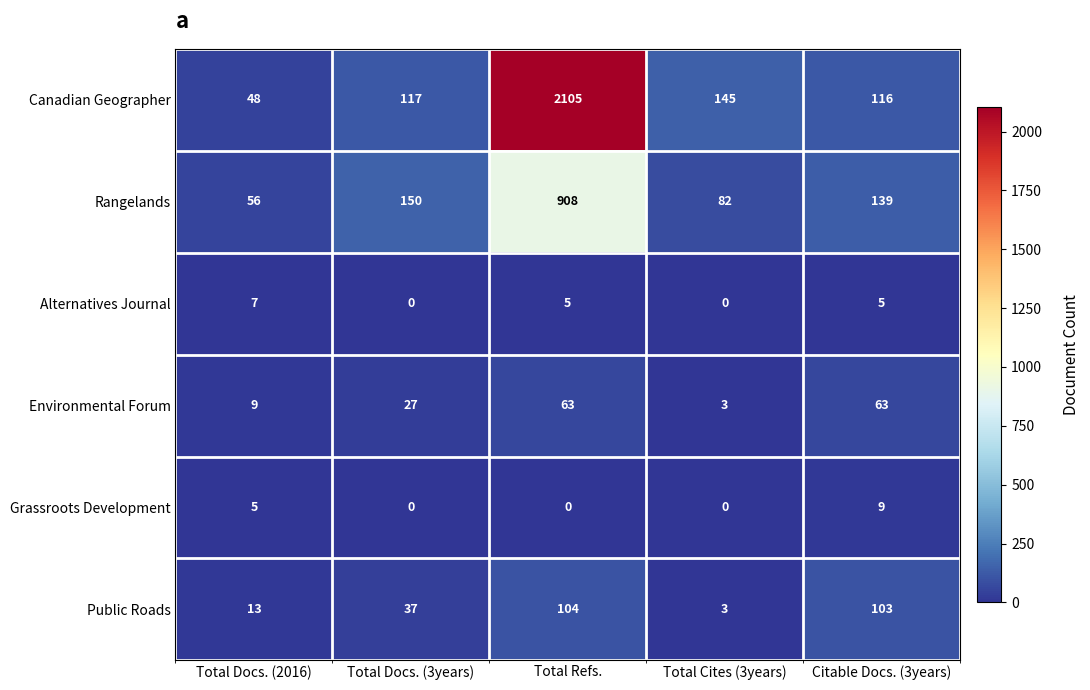

Count the number of categories in the chart.

5